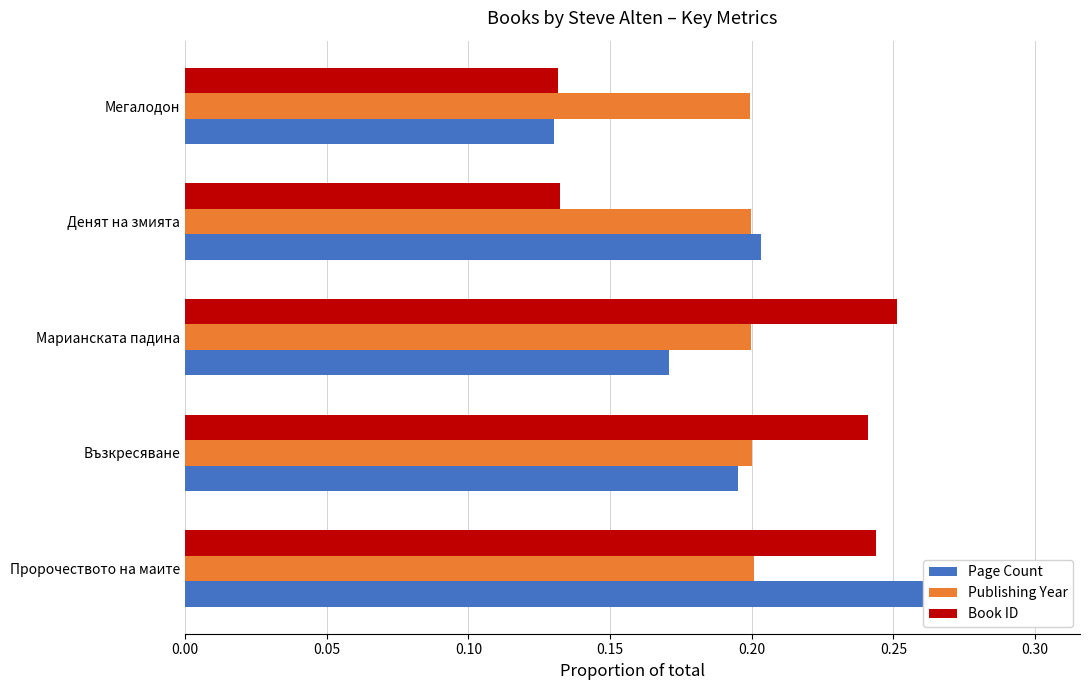

How many Publishing Year values are between 0 and 1?

5